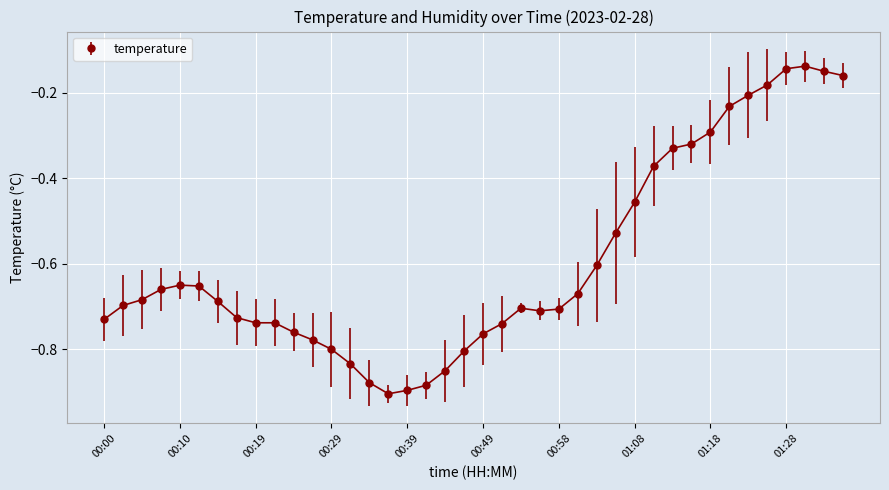

Does the chart display data point markers on the line(s)?

Yes